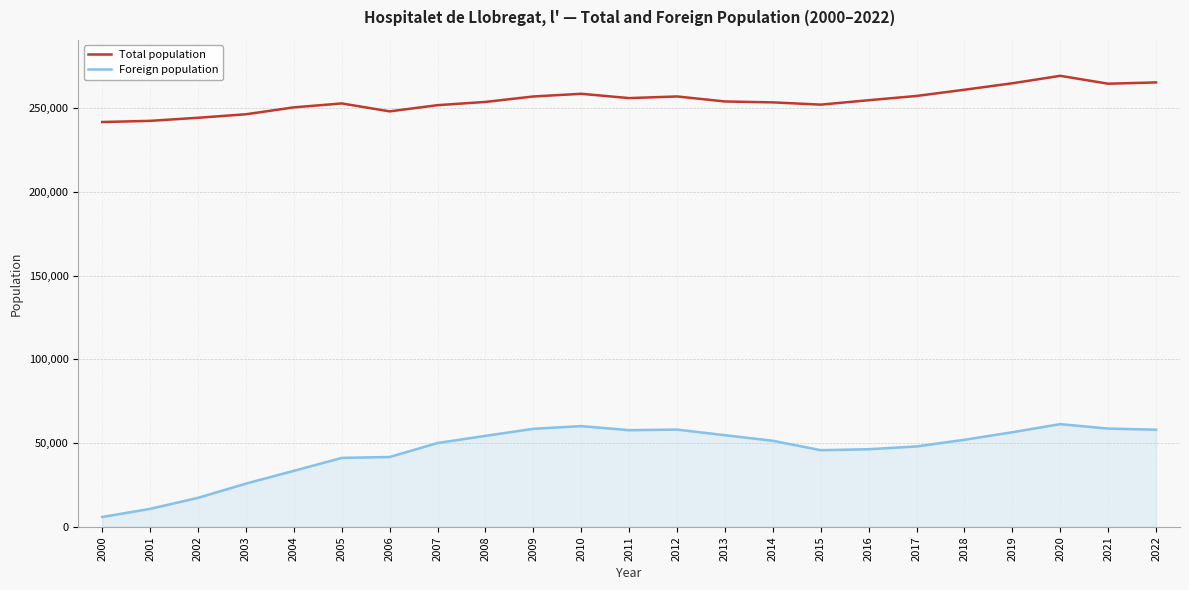

Which series has the largest total across all categories?

Total population